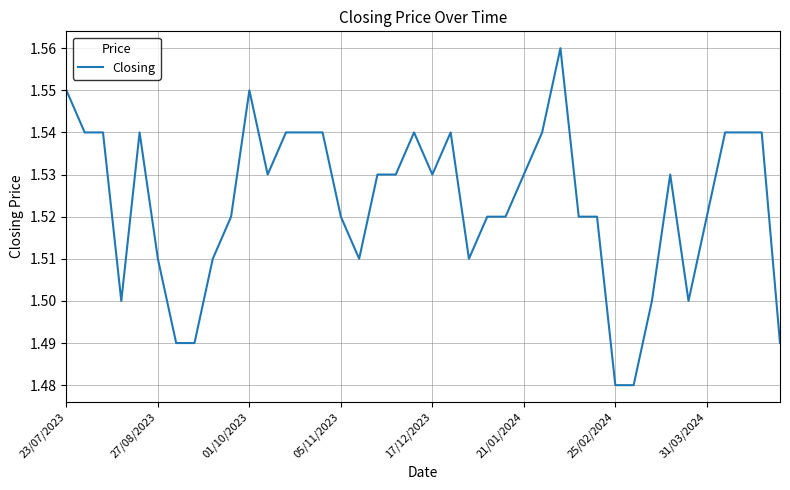

How many lines are shown in the chart?

1